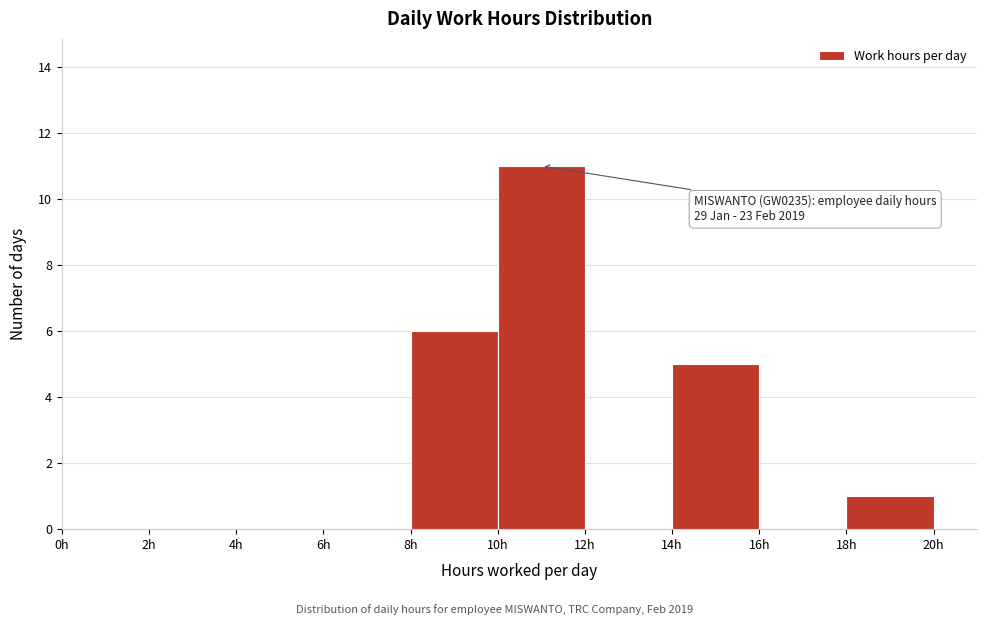

Which range on the x-axis has the tallest bar?

10 to 12